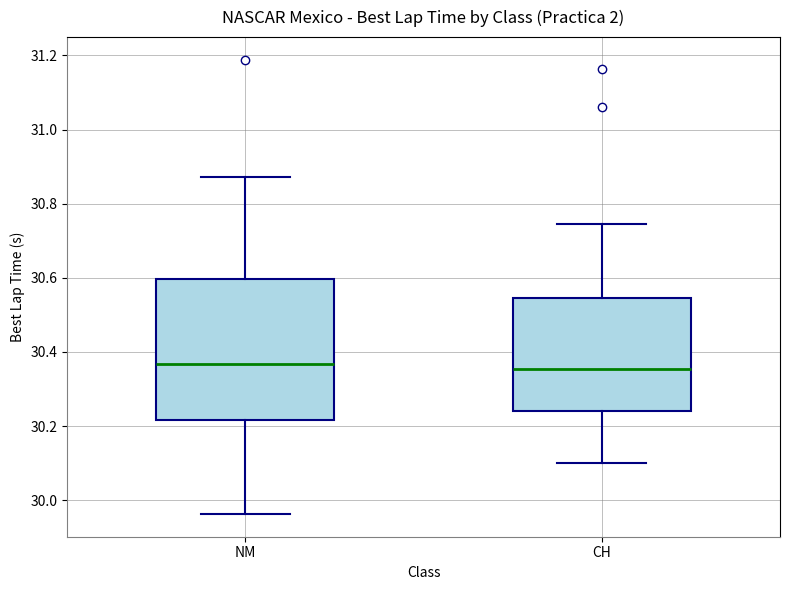

Comparing the boxes themselves (not the whiskers), which one is the tallest?

NM